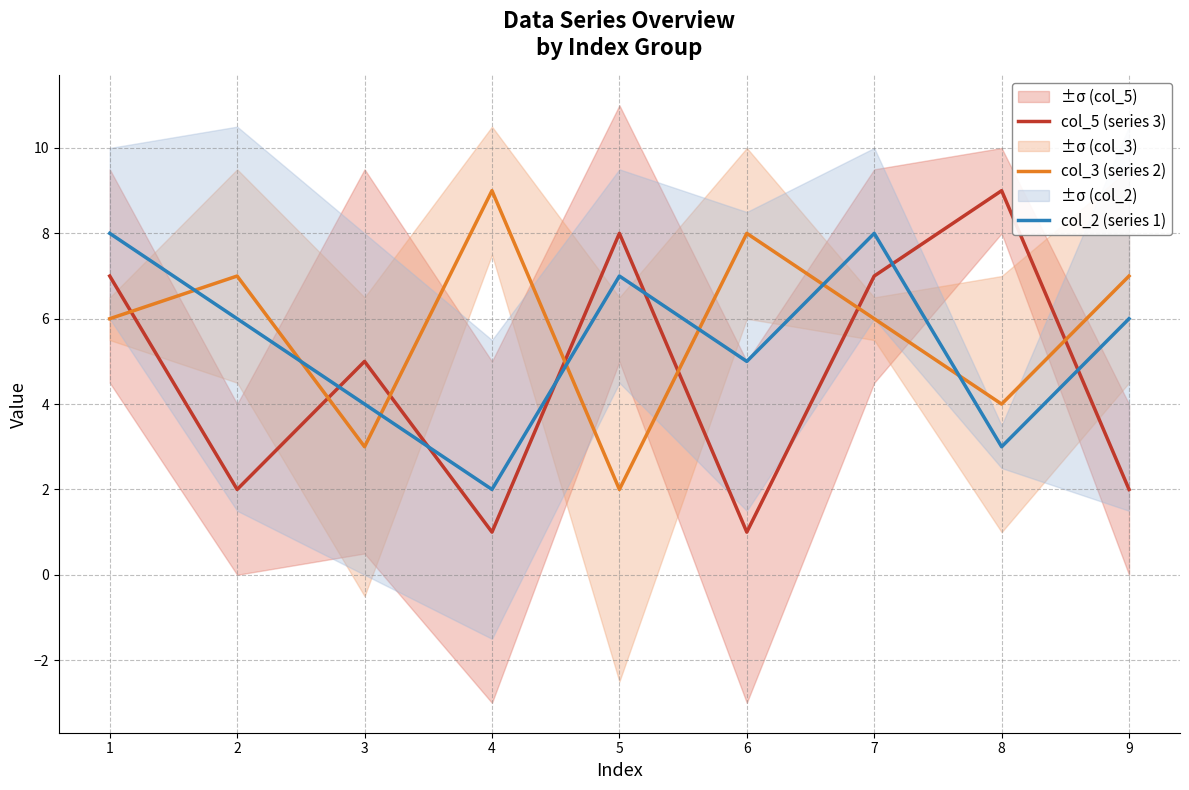

In col_2 (series 1), how many points are higher than both neighbors (excluding endpoints)?

2